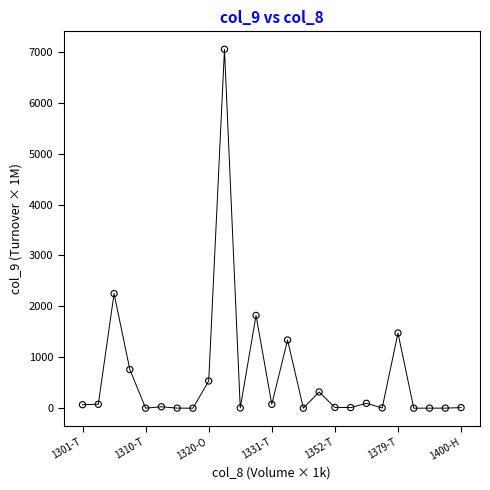

What is the range of Y values (max minus min)?

7048.5